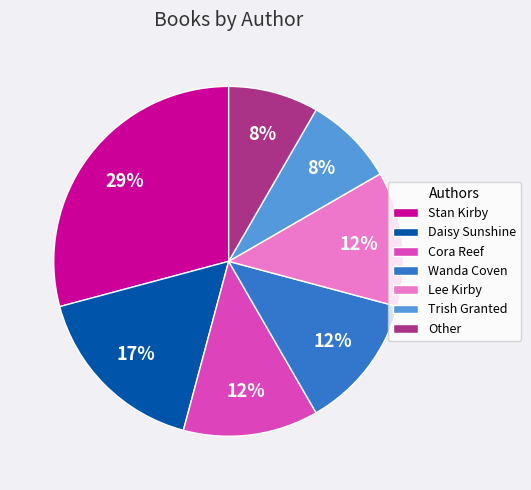

Approximately how many times larger is the value at Other compared to Wanda Coven?

0.7